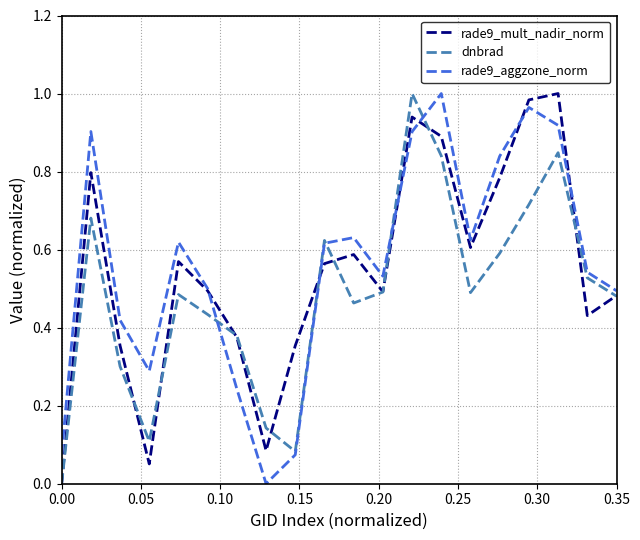

Is this an area chart (filled region under the line)?

No